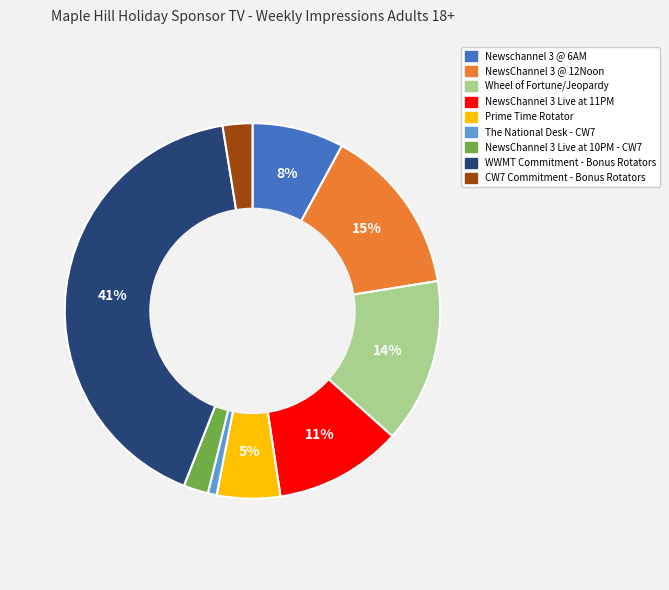

To the nearest percent, what is the combined percentage of Prime Time Rotator and NewsChannel 3 Live at 11PM?

16%